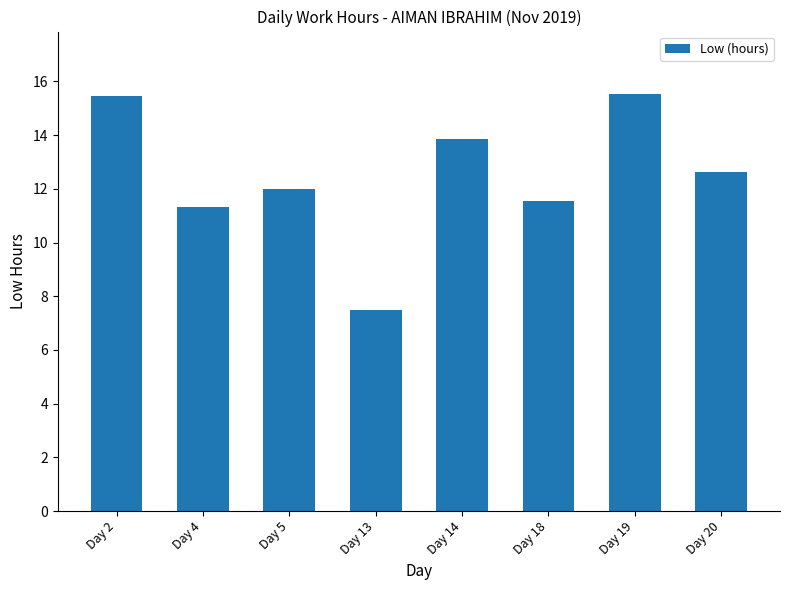

What is the minimum value shown in the chart?

7.5